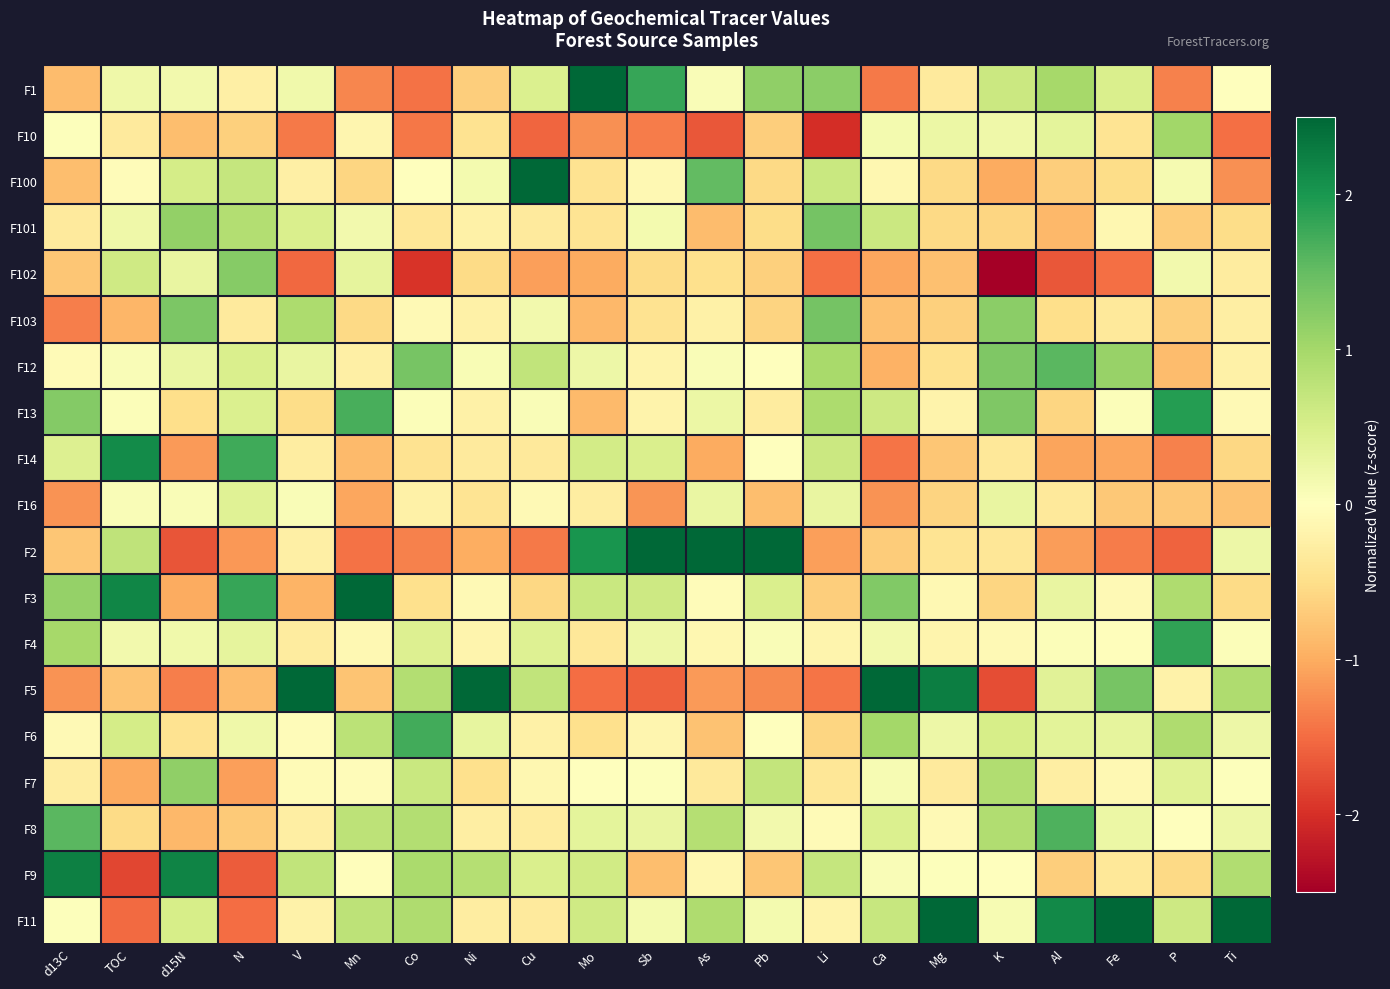

At which category does the chart reach its peak across all series?

Ni